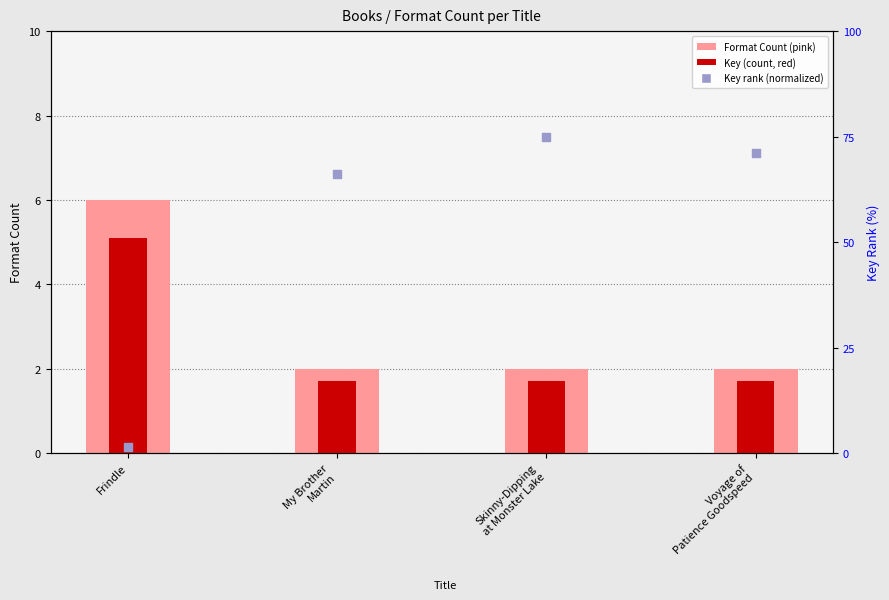

What is the total value across all series at My Brother
Martin?

69.9